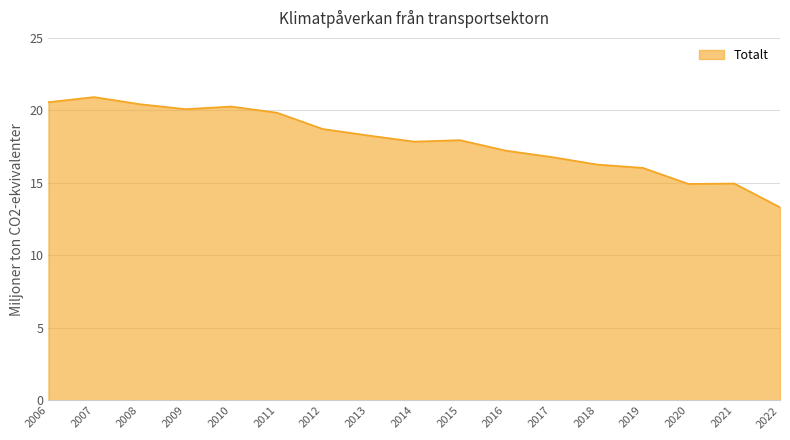

What is the change in value from 2018 to 2021?

-1.3